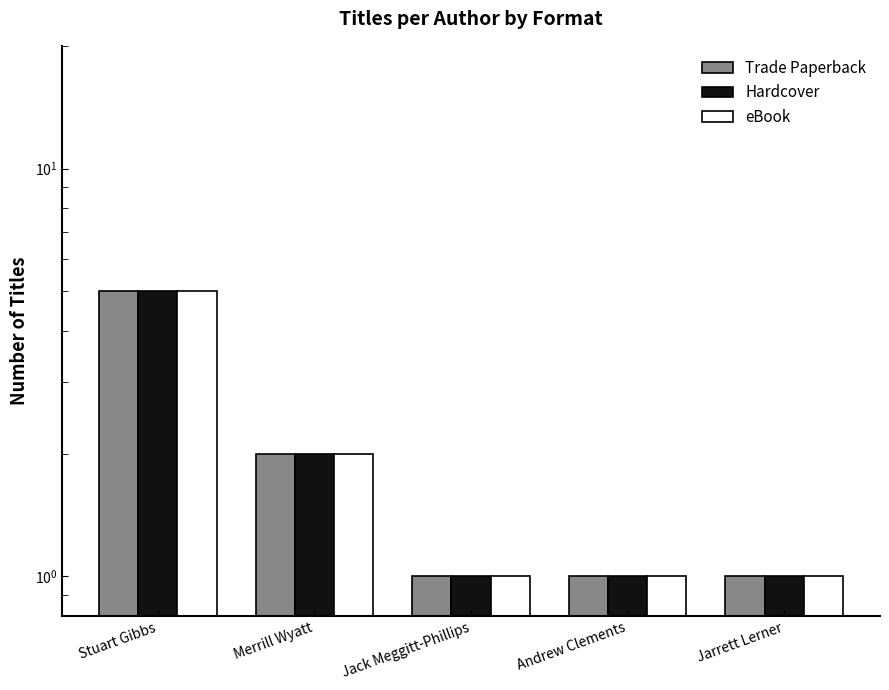

What are all the series names shown in the legend?

Trade Paperback, Hardcover, eBook